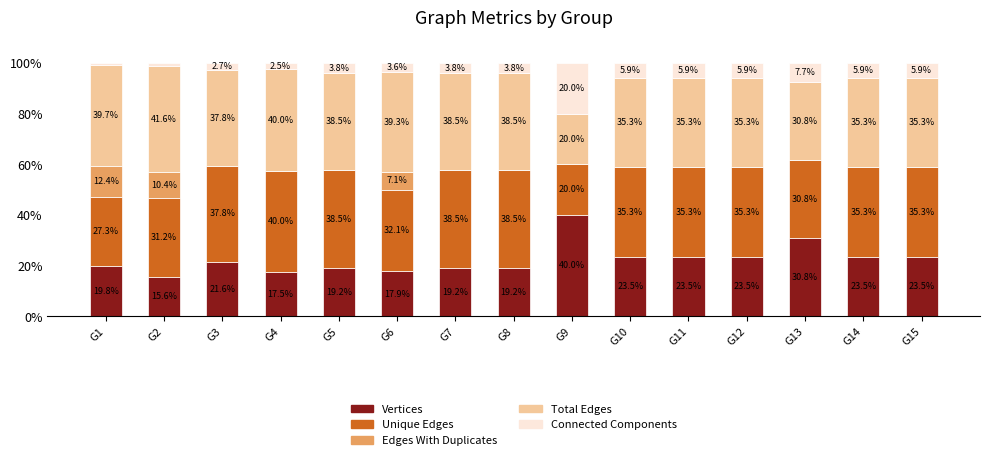

What are all the series names shown in the legend?

Vertices, Unique Edges, Edges With Duplicates, Total Edges, Connected Components